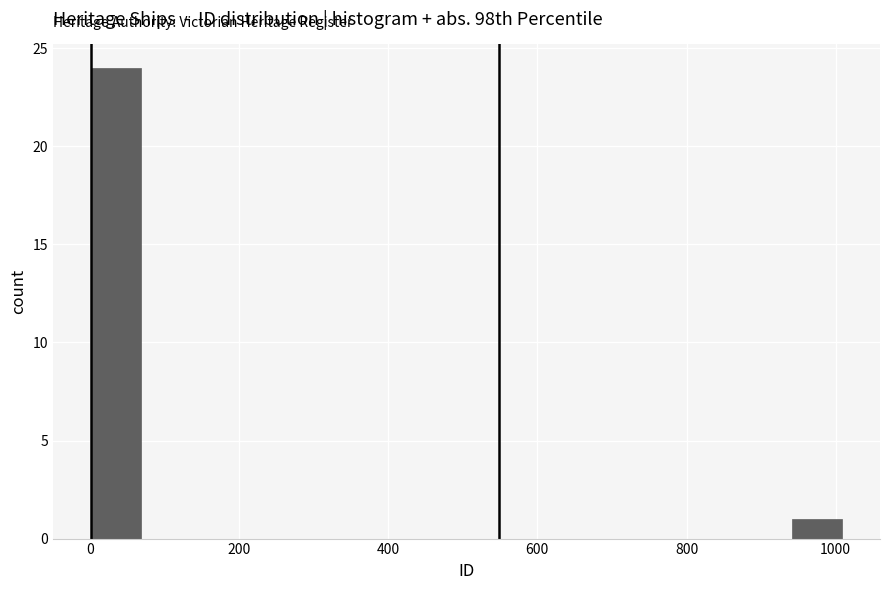

Read against the x-axis, roughly where is the centre of the tallest bar?

40